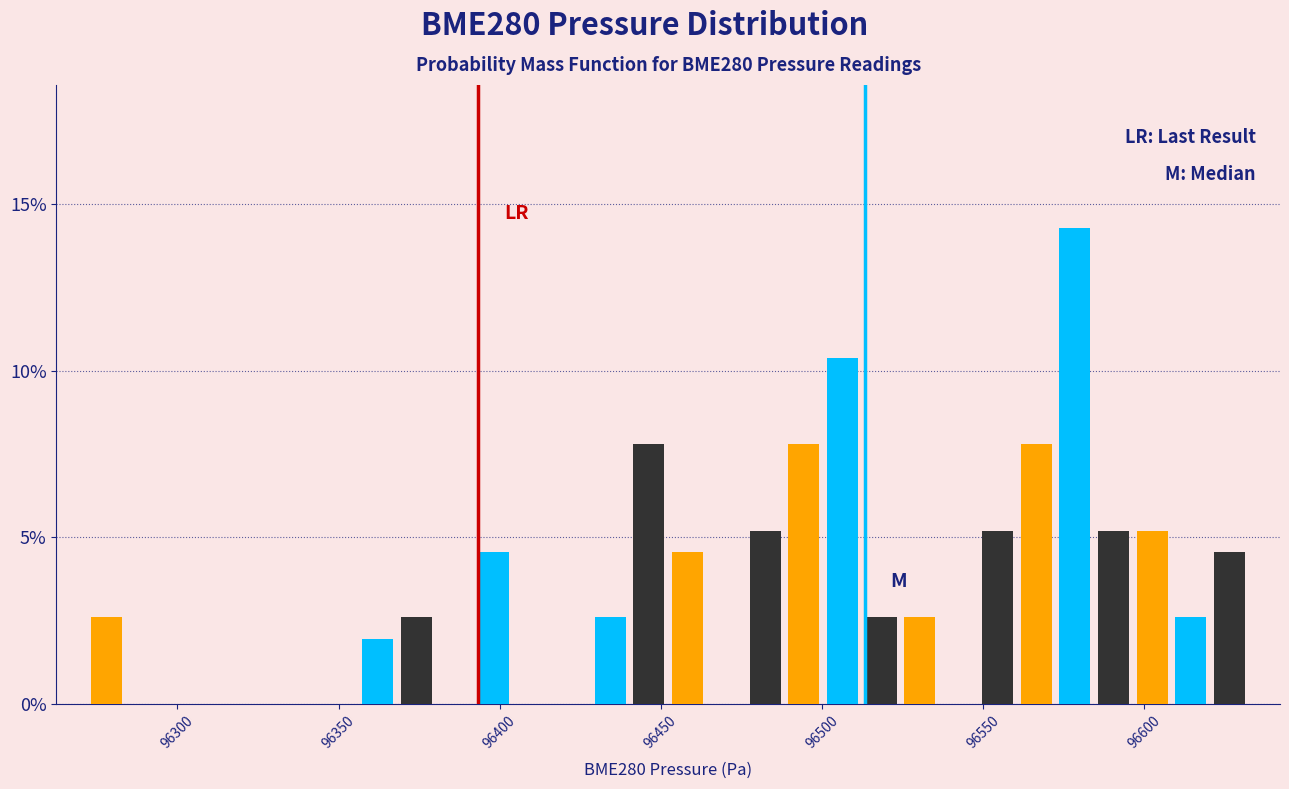

Around what value on the x-axis is the tallest bar? Give the approximate position of its centre, as read against the axis.

96580